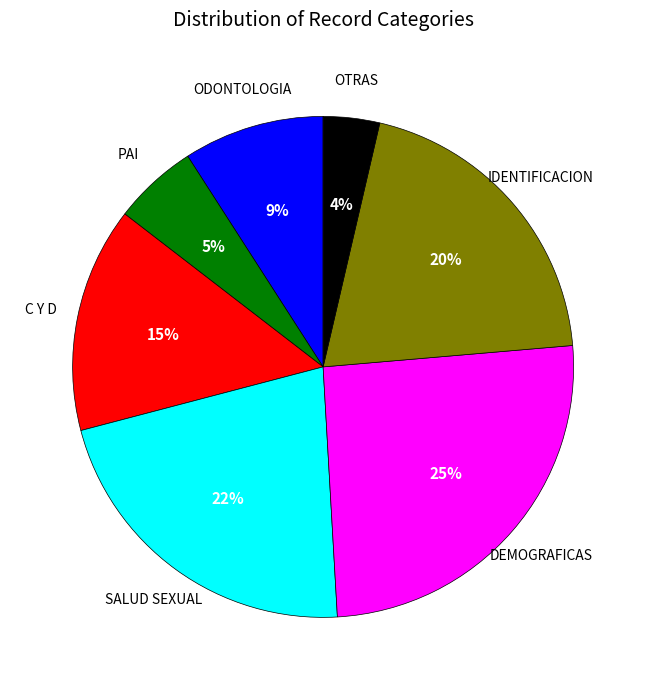

How many segments does this pie chart have?

7